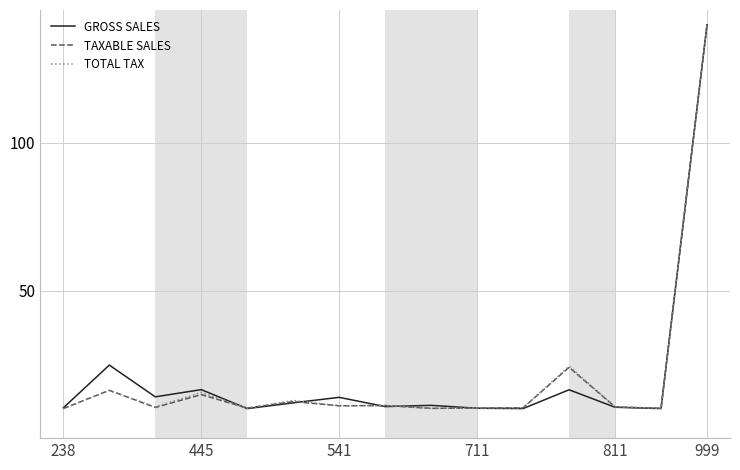

What is the highest value of the TOTAL TAX series?

140.0